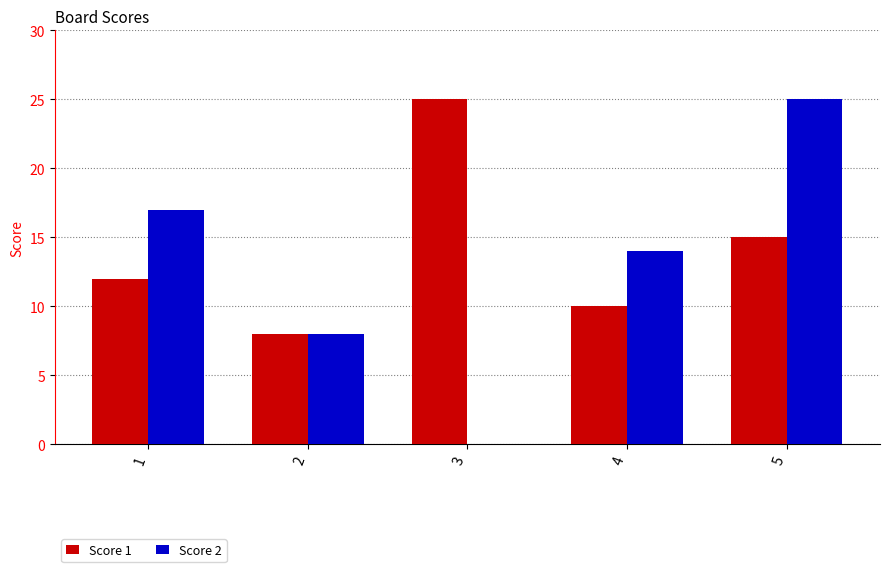

What is the total value across all series at 5?

40